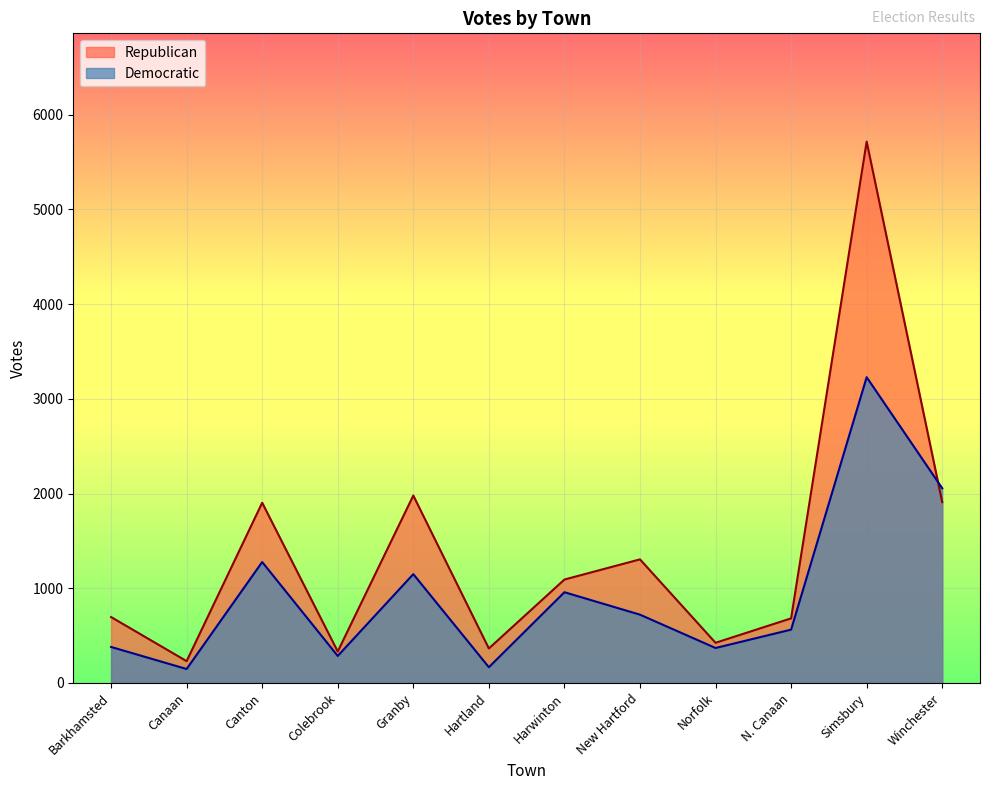

Between which two adjacent categories do Republican and Democratic first intersect?

Simsbury and Winchester